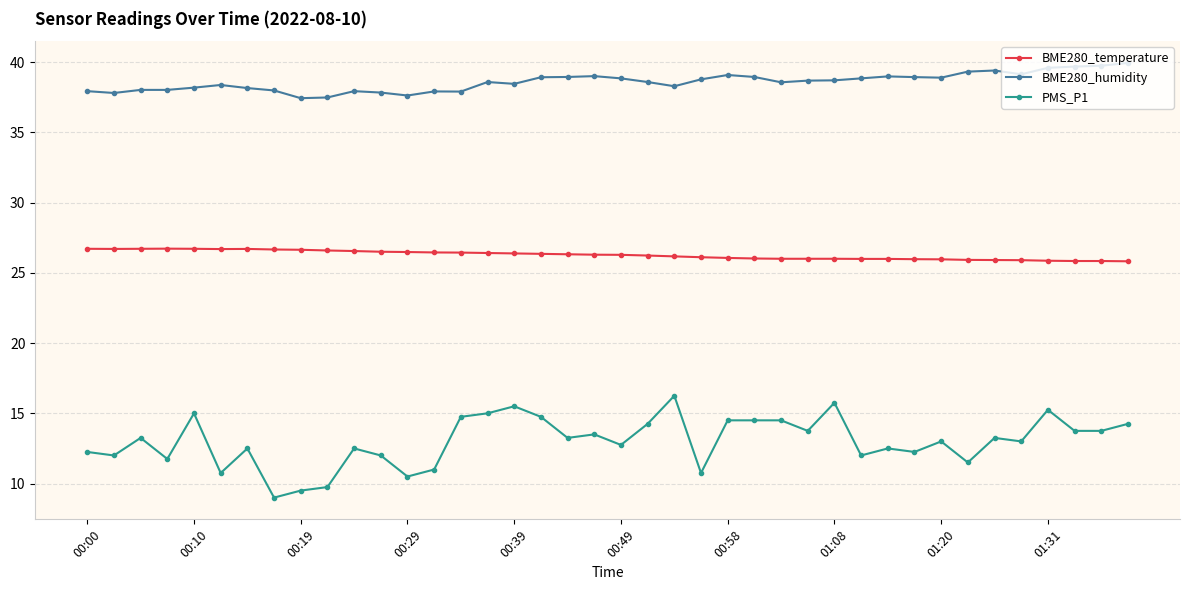

What is the greatest value displayed?

39.9